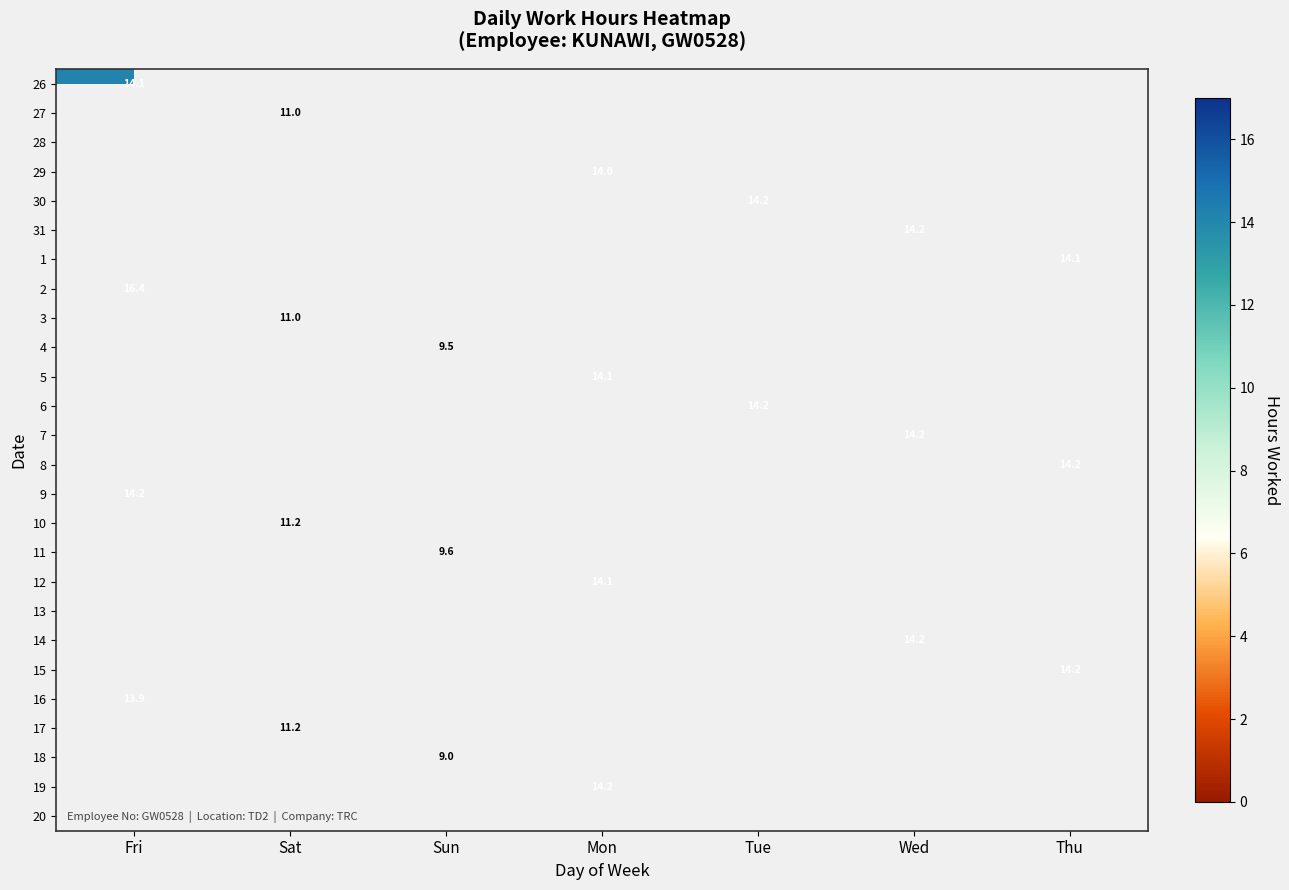

Is it true that 27 equals 11.0 at Sat?

True